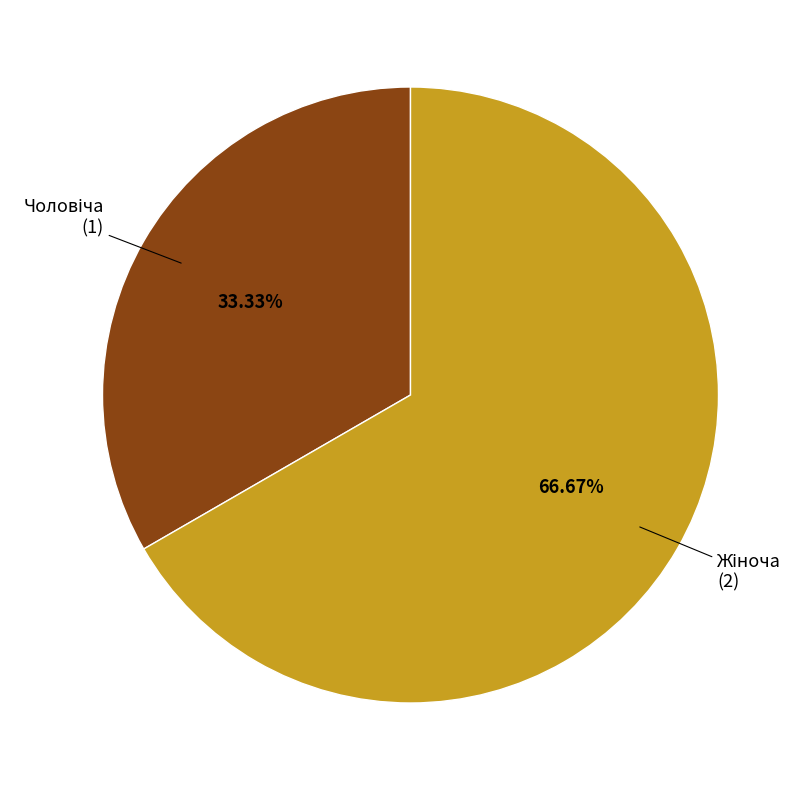

Does any single category account for the majority?

Yes